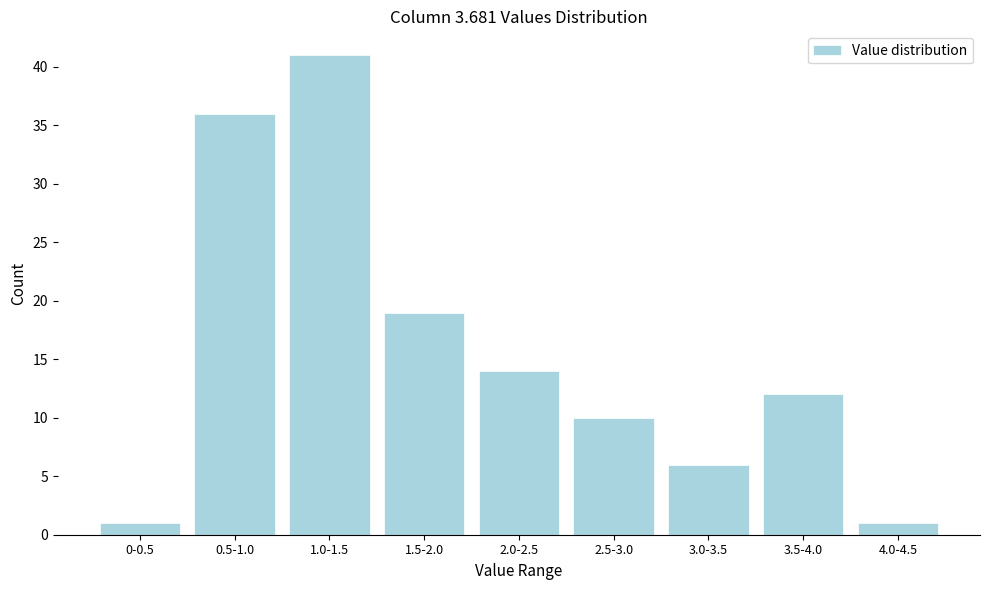

Reading left to right, list all the values displayed in this chart.

0-0.5=1	0.5-1.0=36	1.0-1.5=41	1.5-2.0=19	2.0-2.5=14	2.5-3.0=10	3.0-3.5=6	3.5-4.0=12	4.0-4.5=1